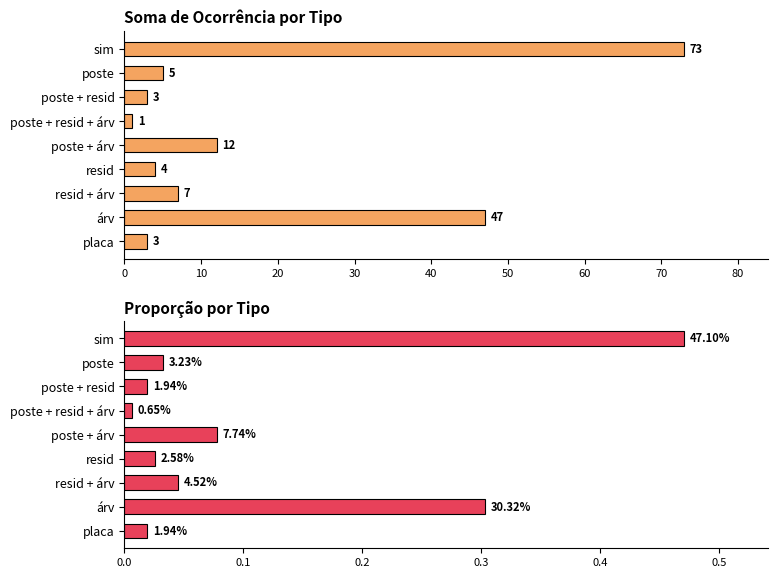

Is it true that Soma de Ocorrência equals 128.1 at sim?

False